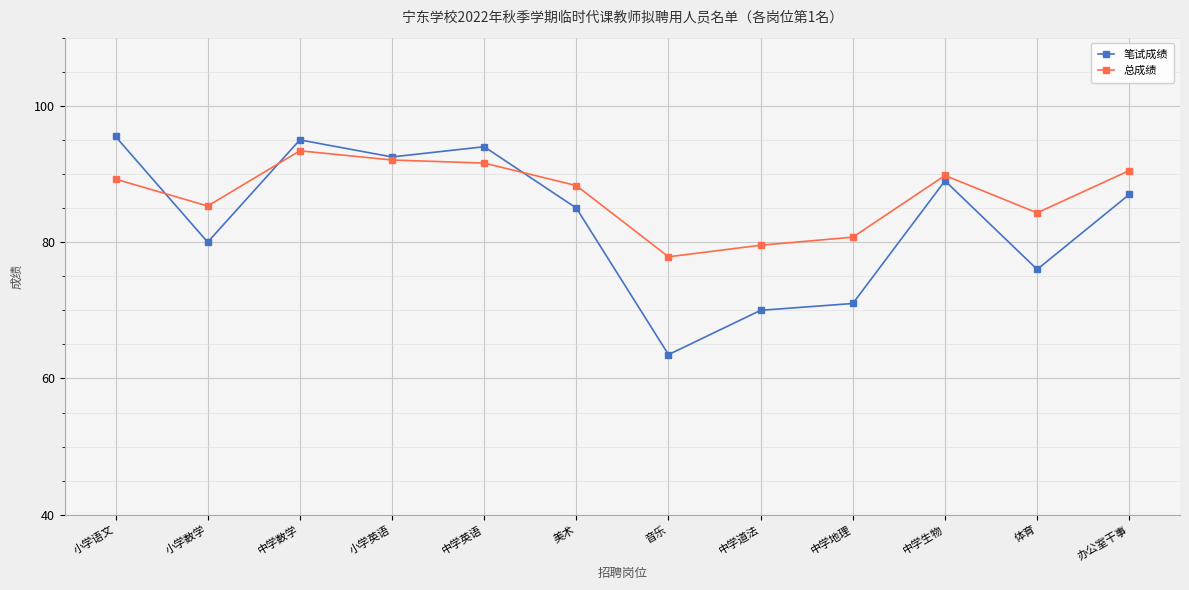

Between which two adjacent categories do 笔试成绩 and 总成绩 first intersect?

小学语文 and 小学数学